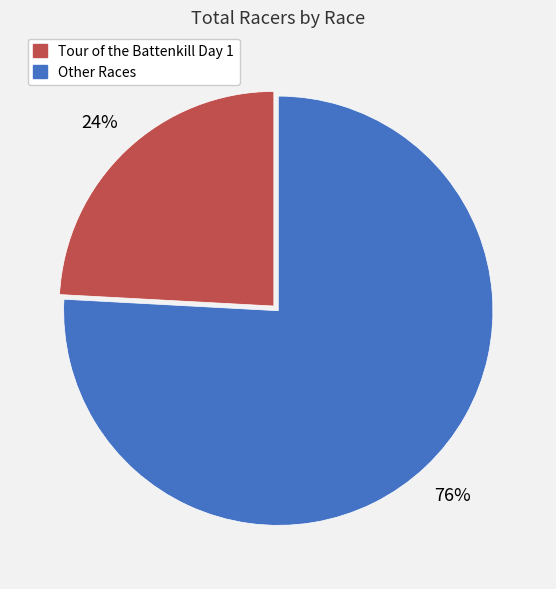

True or false: Other Races accounts for 76% of the total.

True